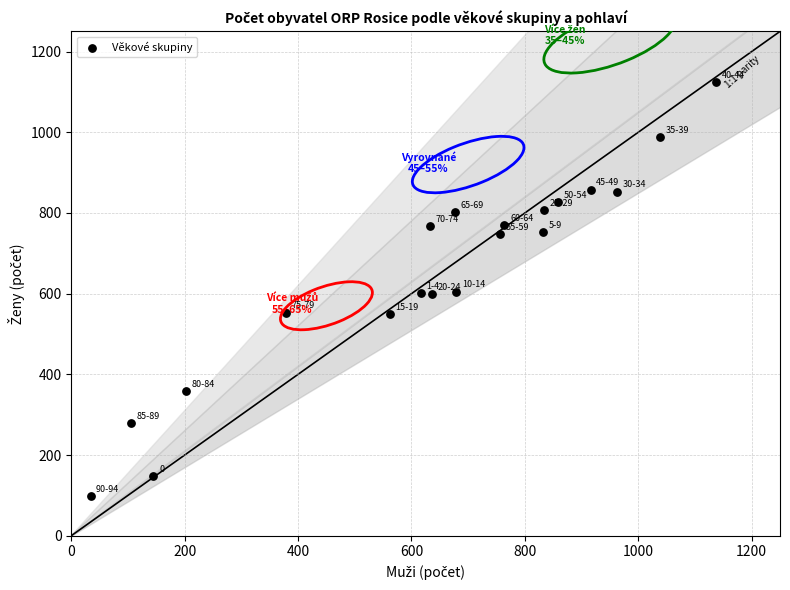

What is the range of X values (max minus min)?

1104